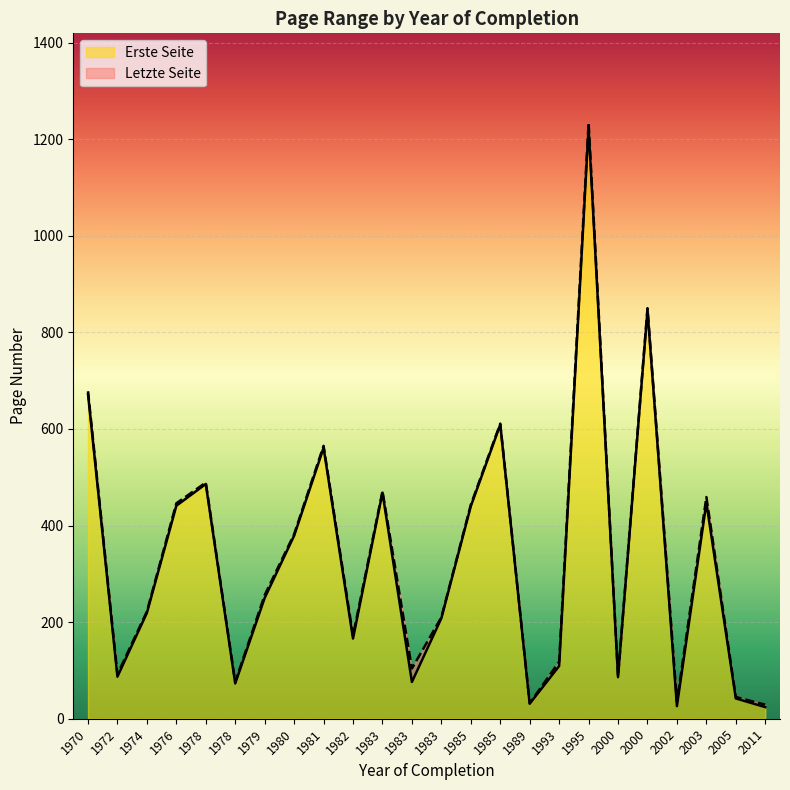

True or false: Letzte Seite and Erste Seite intersect in this chart.

False